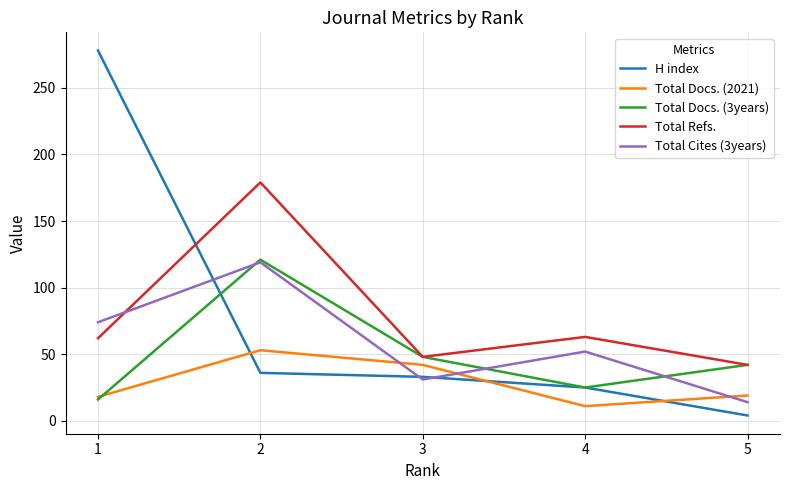

At how many categories does at least one series exceed 152?

2